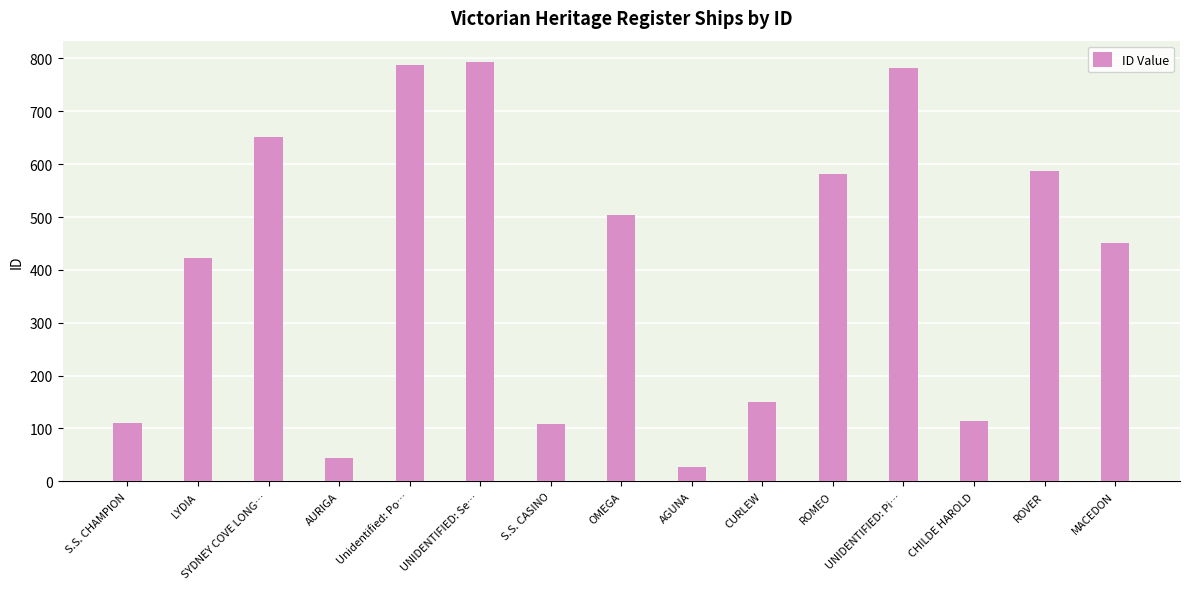

What is the minimum value shown in the chart?

28